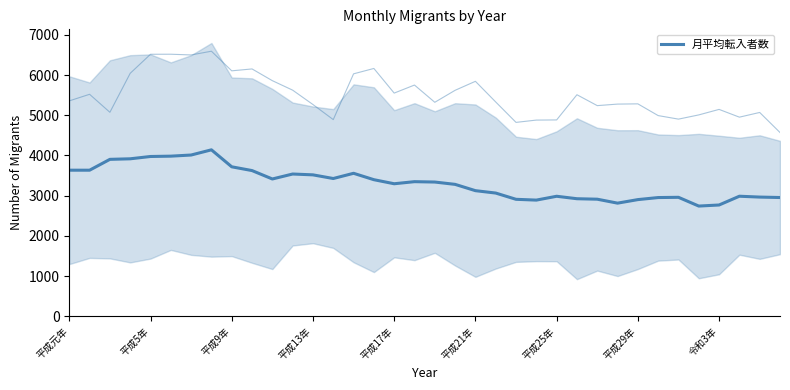

Which has a higher value, 33 or 平成25年?

平成25年